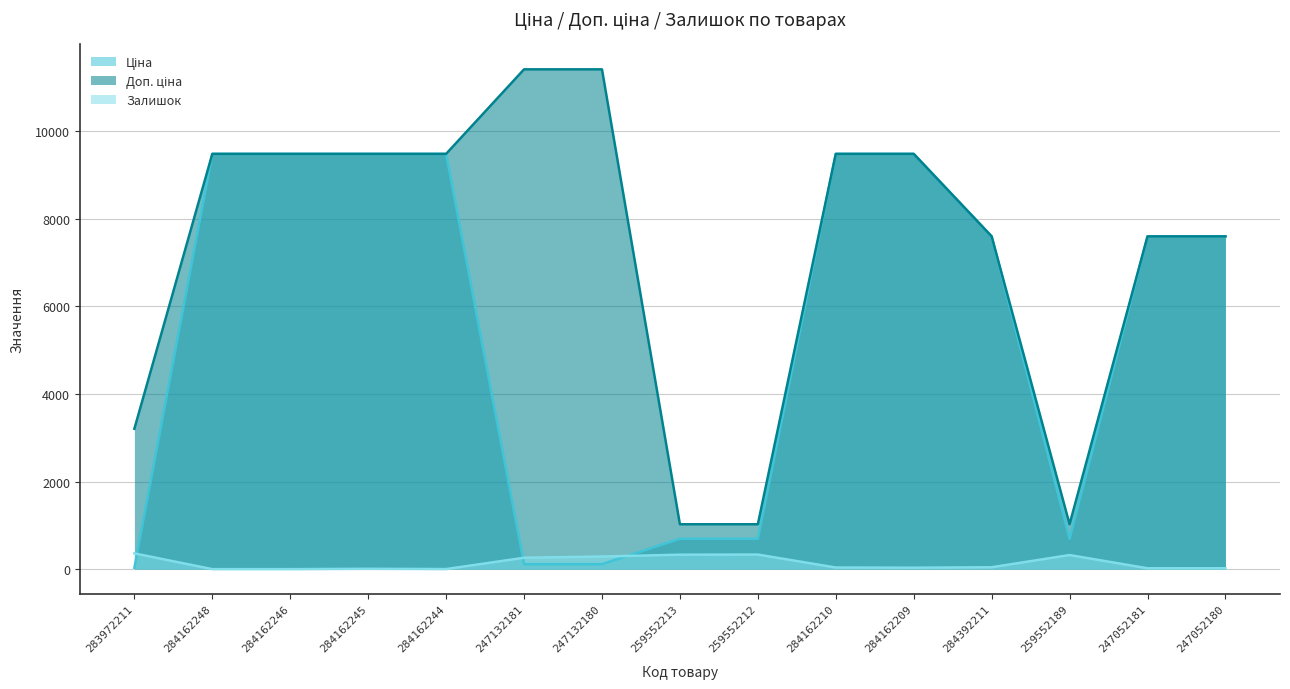

How many lines are shown in the chart?

3